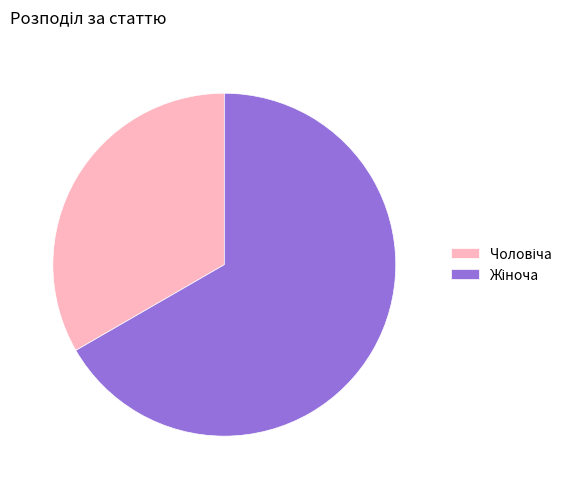

To the nearest percent, what percentage of the pie is Жіноча?

67%